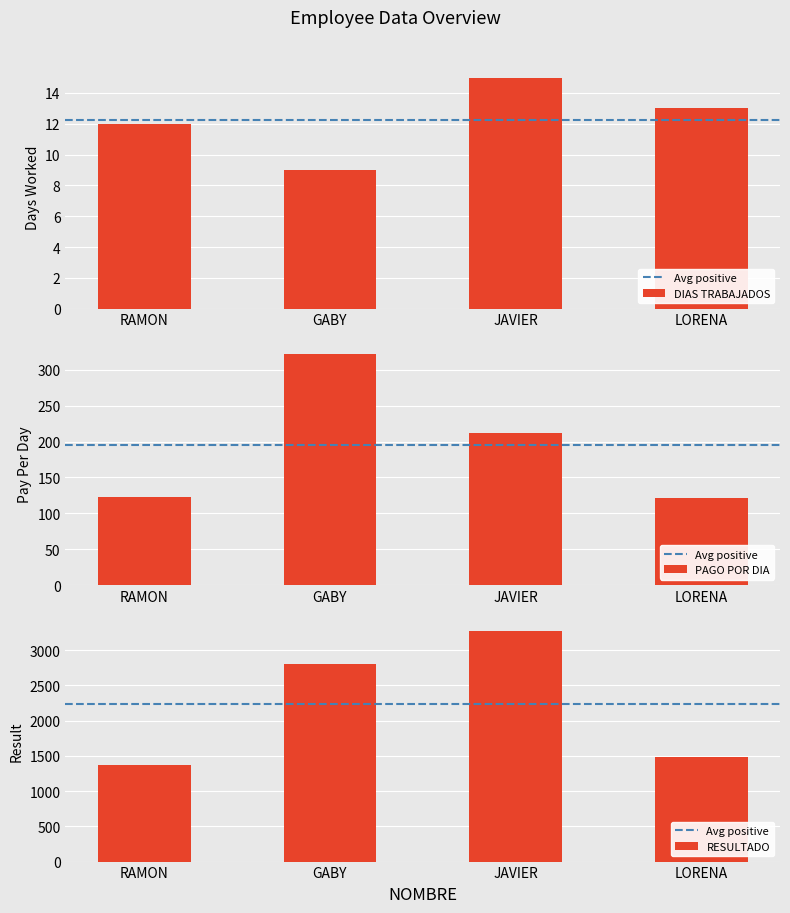

Which series has the largest total across all categories?

RESULTADO